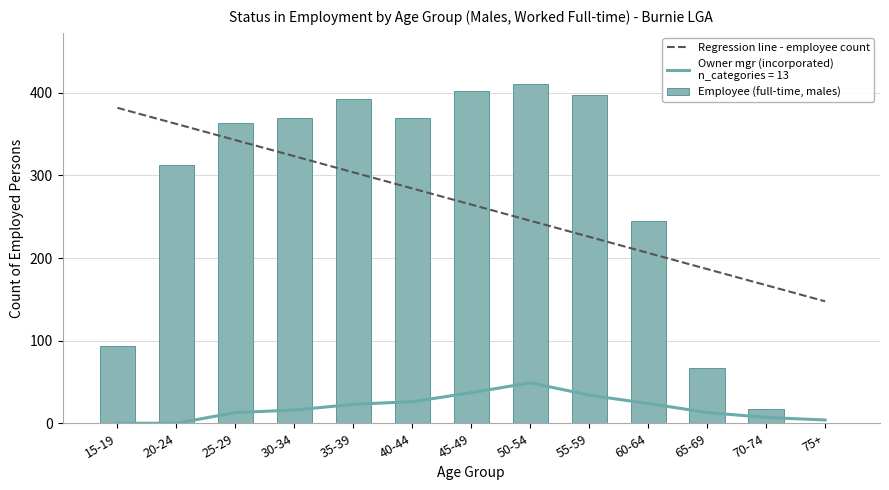

Where does the Owner mgr incorporated series first go above 16?

35-39